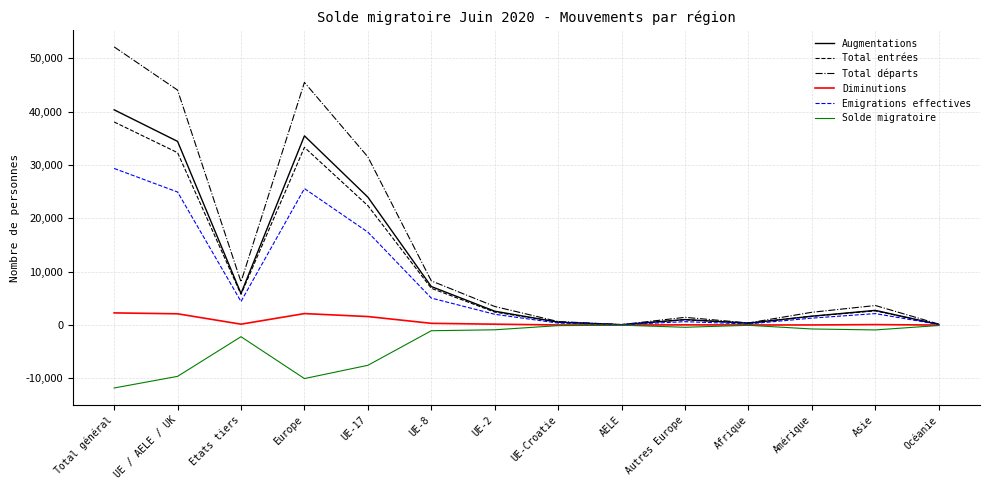

What position from the right is Etats tiers?

12